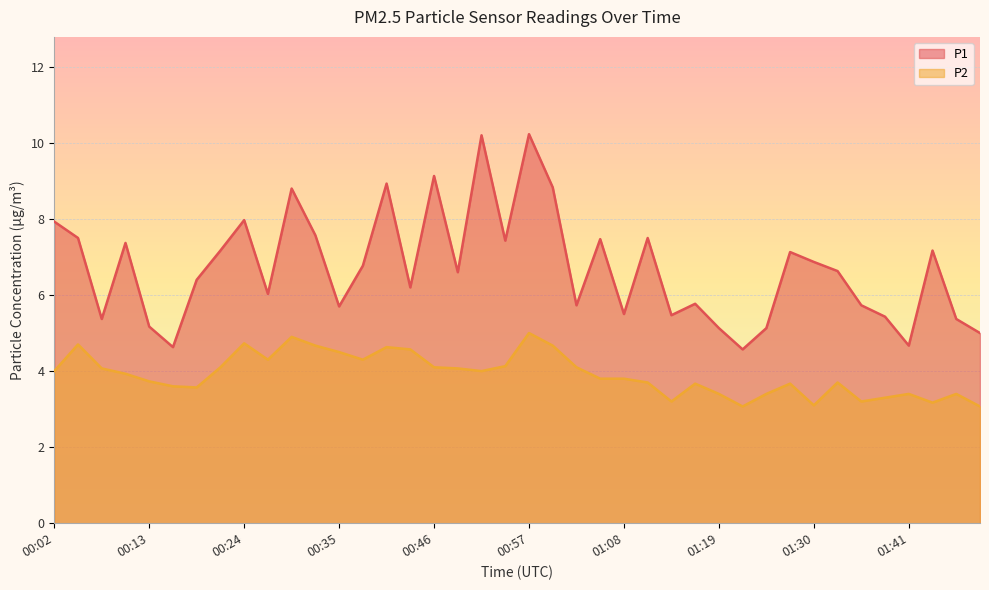

Which series has the largest total across all categories?

P1